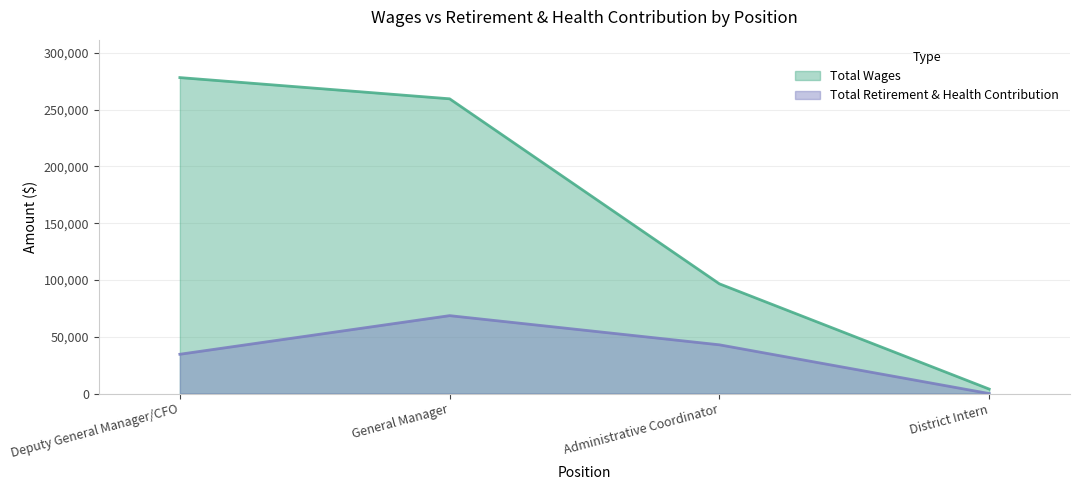

What is the value of the Total Wages point at the 2nd from the left?

259527